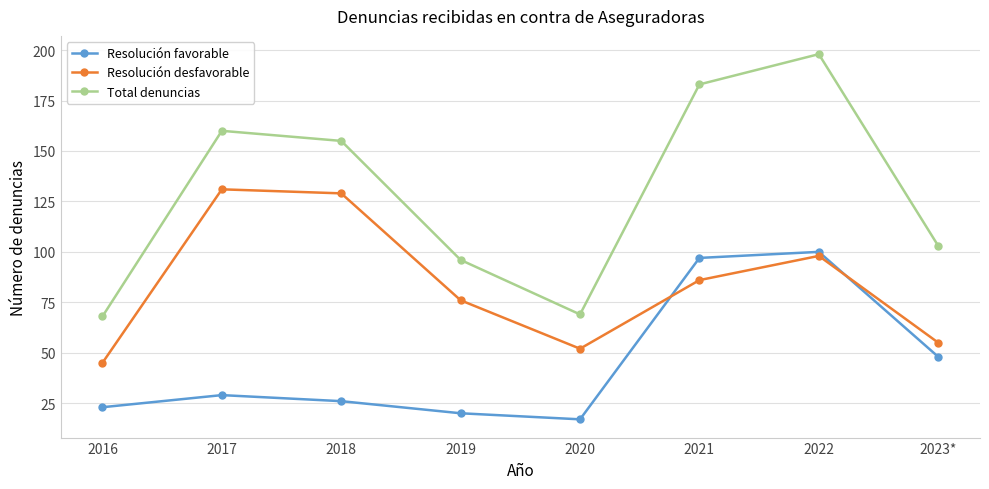

What position from the left is 2018?

3